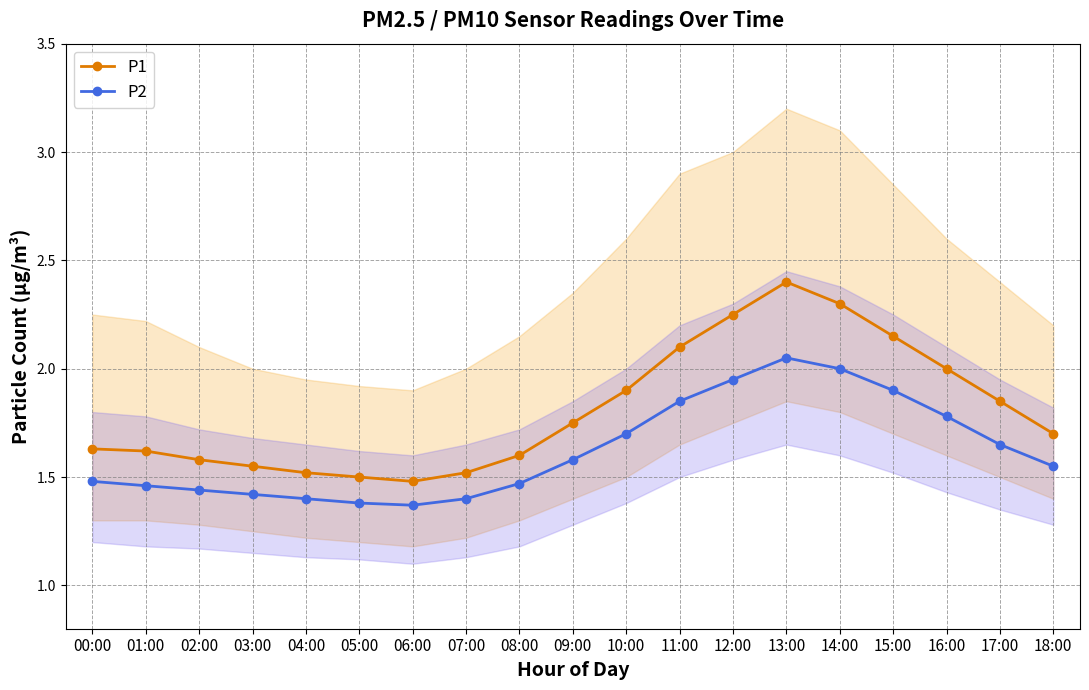

Which series has the largest range (max minus min)?

P1